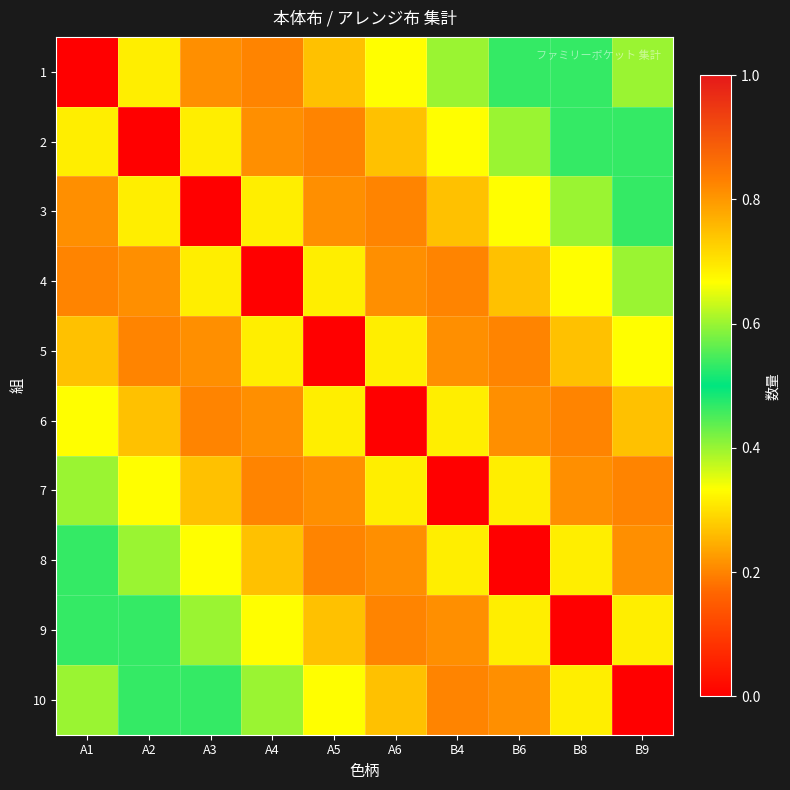

Reading right to left, list all the values displayed in this chart.

1: B9=0.6	B8=0.5	B6=0.5	B4=0.4	A6=0.3	A5=0.3	A4=0.2	A3=0.2	A2=0.3	A1=0.0
2: B9=0.5	B8=0.5	B6=0.4	B4=0.3	A6=0.3	A5=0.2	A4=0.2	A3=0.3	A2=0.0	A1=0.3
3: B9=0.5	B8=0.4	B6=0.3	B4=0.3	A6=0.2	A5=0.2	A4=0.3	A3=0.0	A2=0.3	A1=0.2
4: B9=0.4	B8=0.3	B6=0.3	B4=0.2	A6=0.2	A5=0.3	A4=0.0	A3=0.3	A2=0.2	A1=0.2
5: B9=0.3	B8=0.3	B6=0.2	B4=0.2	A6=0.3	A5=0.0	A4=0.3	A3=0.2	A2=0.2	A1=0.3
6: B9=0.3	B8=0.2	B6=0.2	B4=0.3	A6=0.0	A5=0.3	A4=0.2	A3=0.2	A2=0.3	A1=0.3
7: B9=0.2	B8=0.2	B6=0.3	B4=0.0	A6=0.3	A5=0.2	A4=0.2	A3=0.3	A2=0.3	A1=0.4
8: B9=0.2	B8=0.3	B6=0.0	B4=0.3	A6=0.2	A5=0.2	A4=0.3	A3=0.3	A2=0.4	A1=0.5
9: B9=0.3	B8=0.0	B6=0.3	B4=0.2	A6=0.2	A5=0.3	A4=0.3	A3=0.4	A2=0.5	A1=0.5
10: B9=0.0	B8=0.3	B6=0.2	B4=0.2	A6=0.3	A5=0.3	A4=0.4	A3=0.5	A2=0.5	A1=0.6